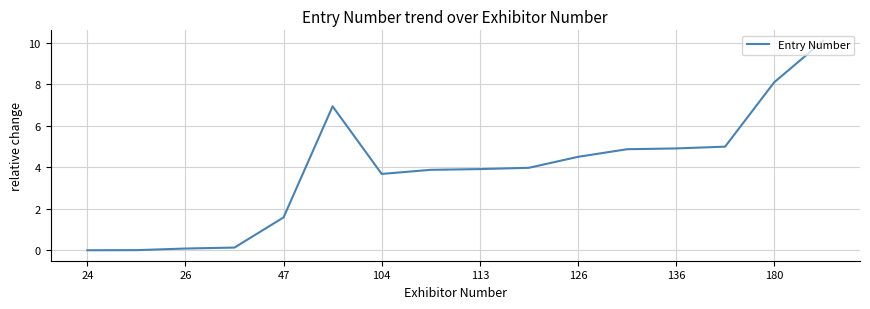

What is the maximum value shown in the chart?

10.1